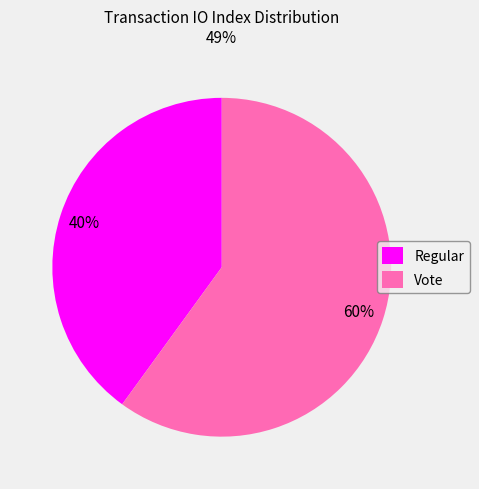

To the nearest percent, what is the average slice percentage?

50%